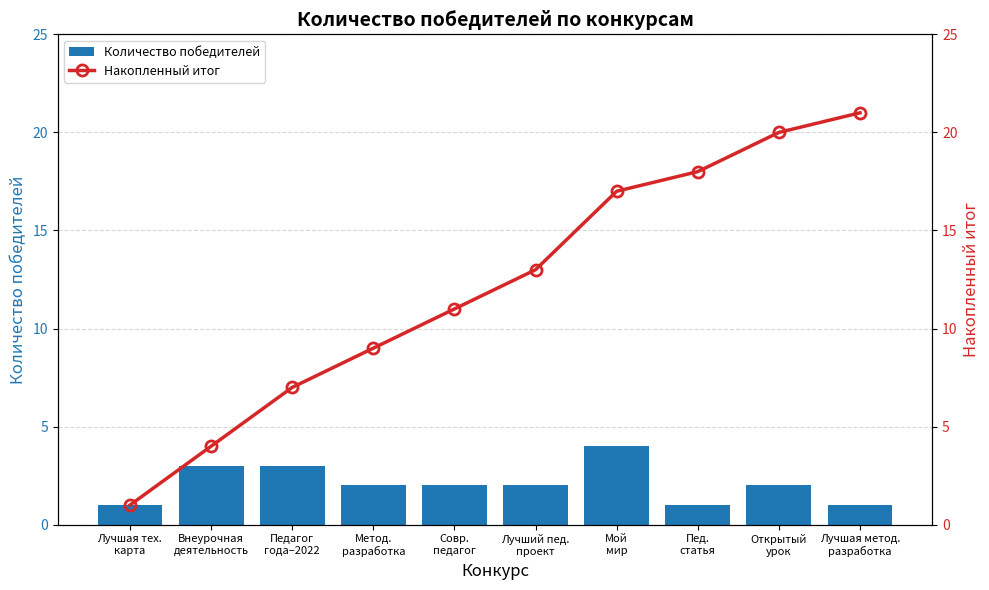

Are the bars horizontal?

No